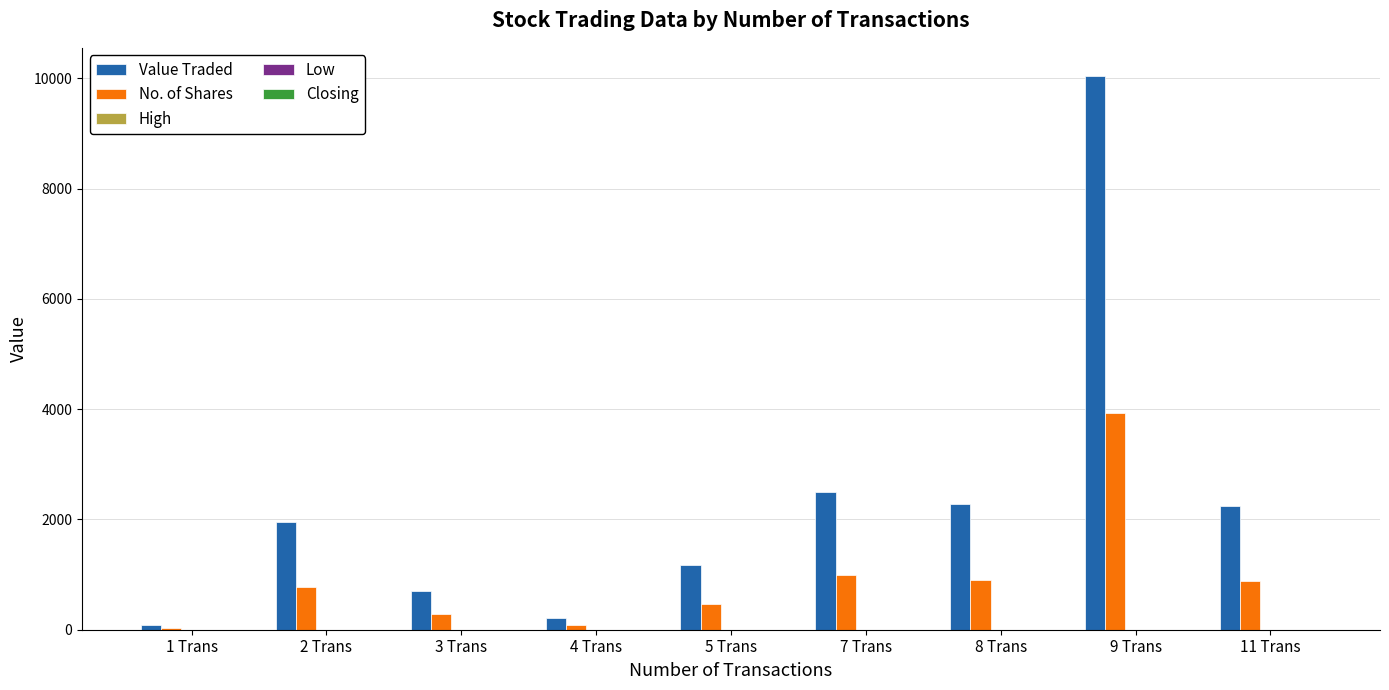

Which series changed the most between 4 Trans and 9 Trans?

Value Traded